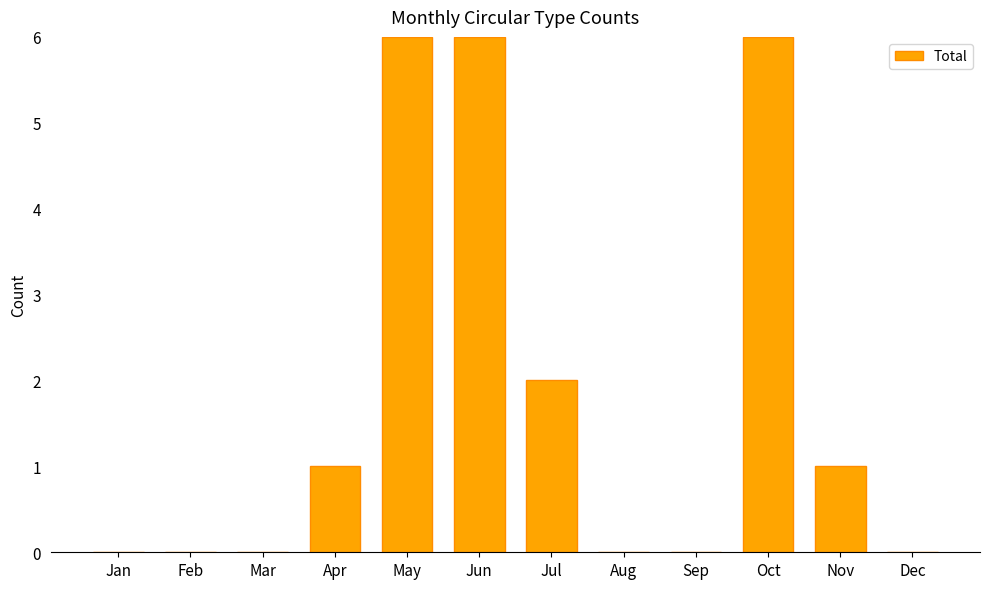

How many data points does each series have?

12